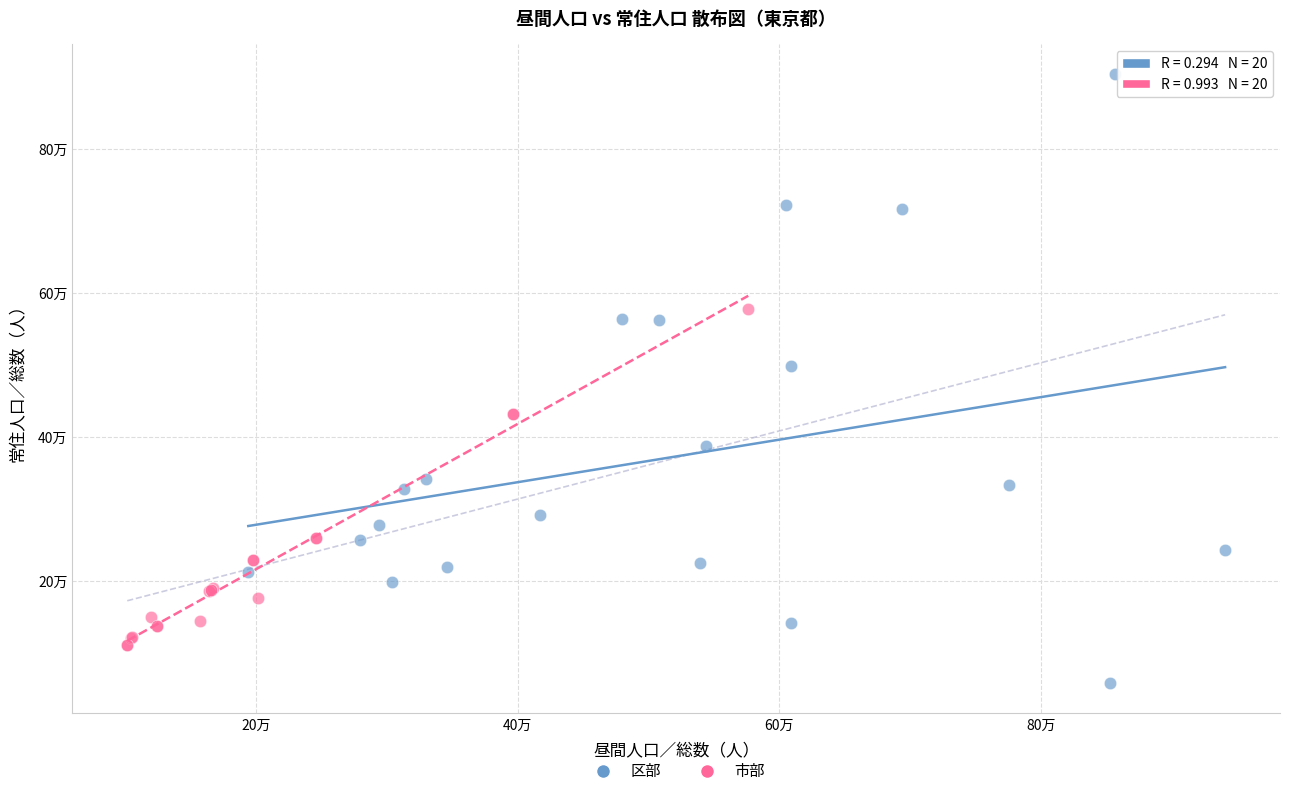

What are all the series names shown in the legend?

区部, 市部